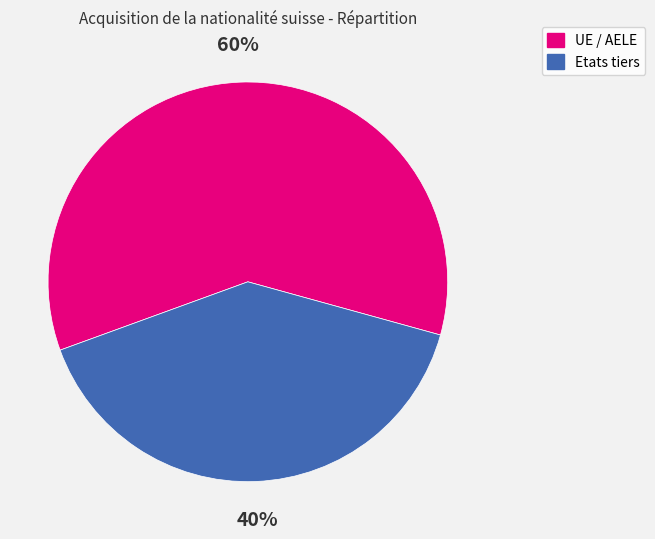

Between UE / AELE and Etats tiers, which is larger?

UE / AELE